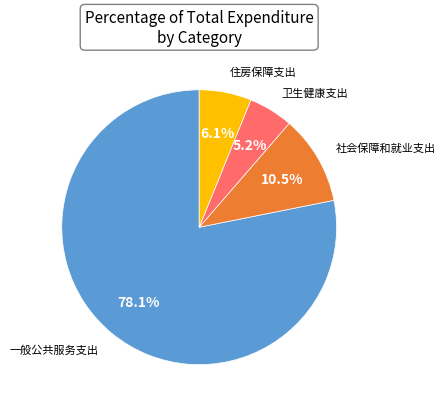

Is there a majority slice in this chart?

Yes